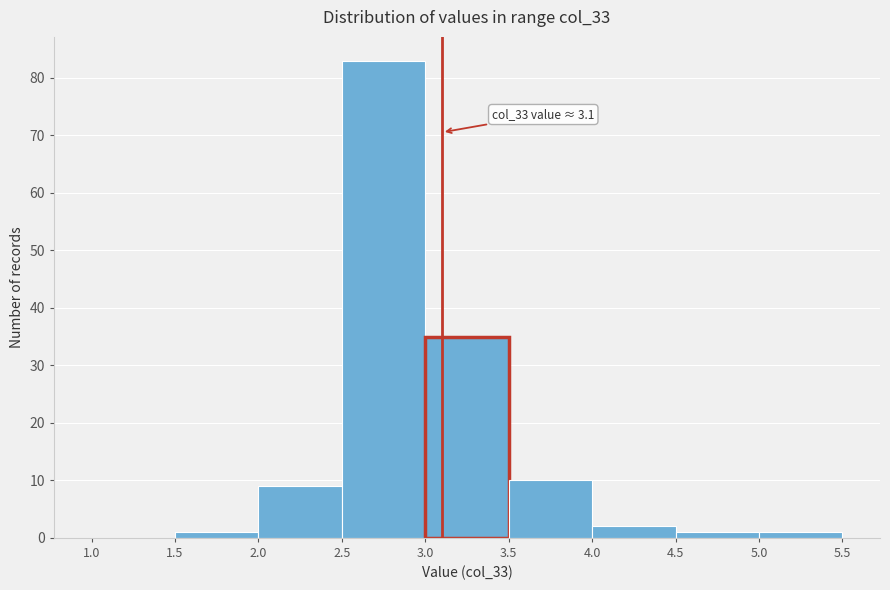

Which range on the x-axis has the tallest bar?

2.5 to 3.0